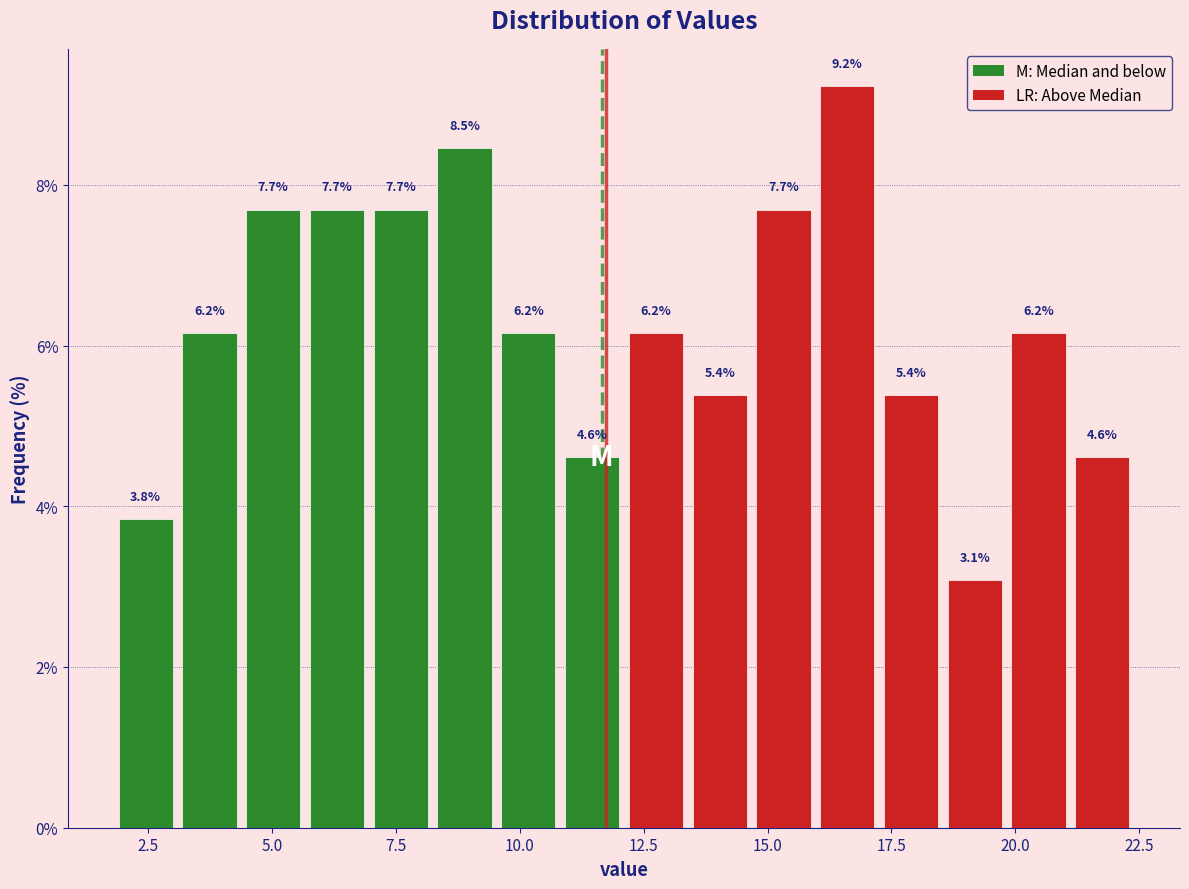

Around what value on the x-axis is the tallest bar? Give the approximate position of its centre, as read against the axis.

16.5